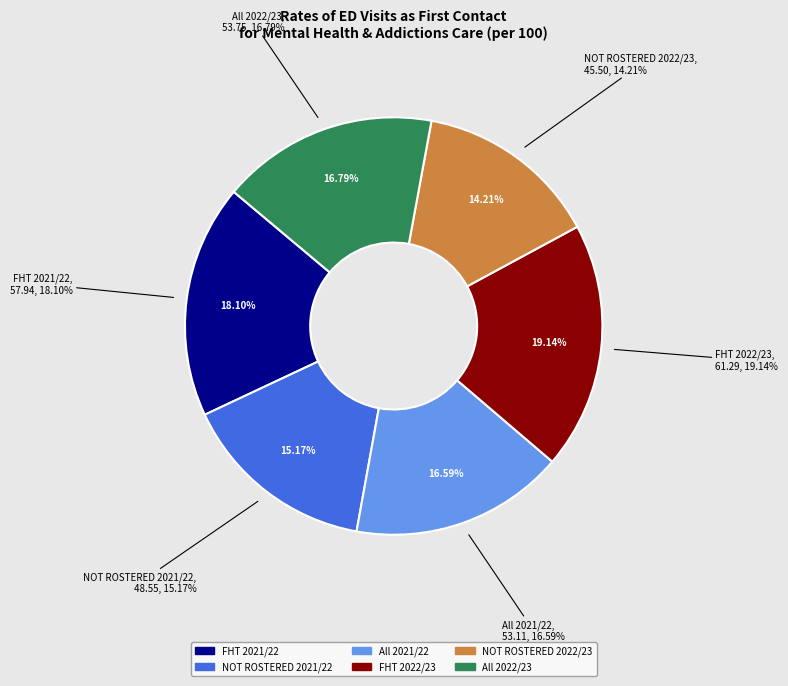

How many segments does this pie chart have?

6